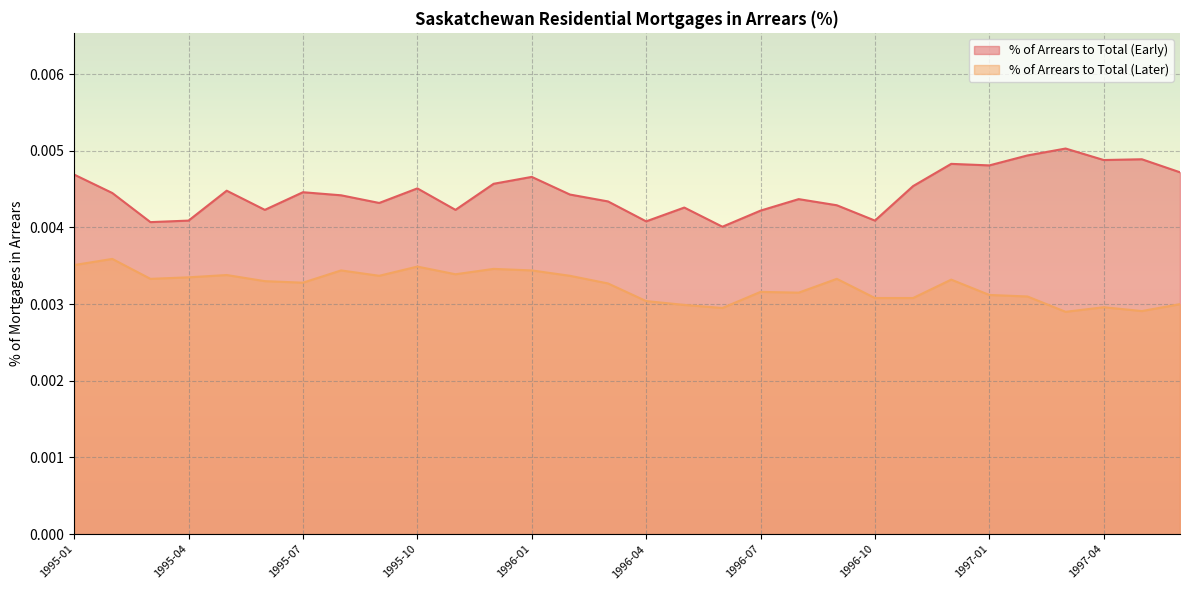

True or false: % of Arrears to Total (Later) and % of Arrears to Total (Early) cross at least once.

False